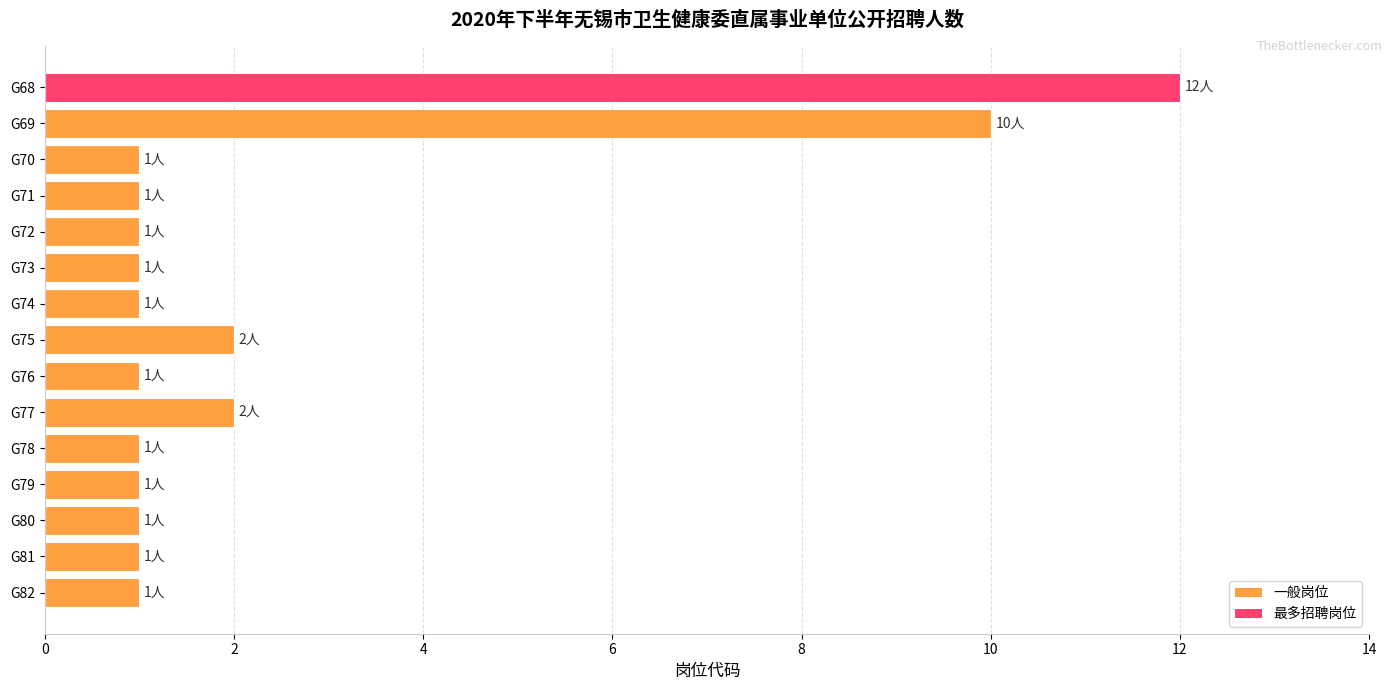

What is the value of the 13th bar from the top?

1